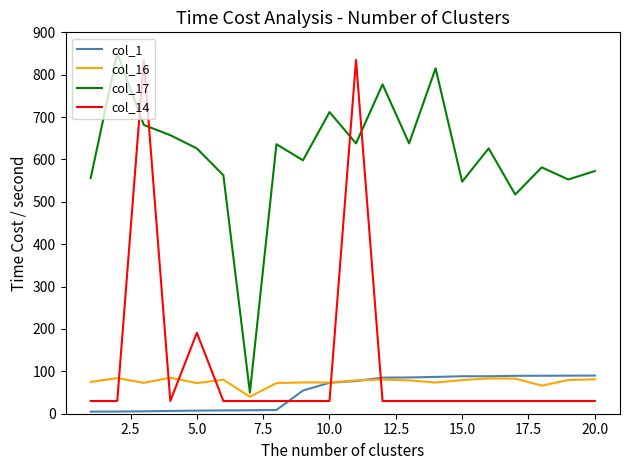

True or false: col_1 and col_17 intersect in this chart.

False